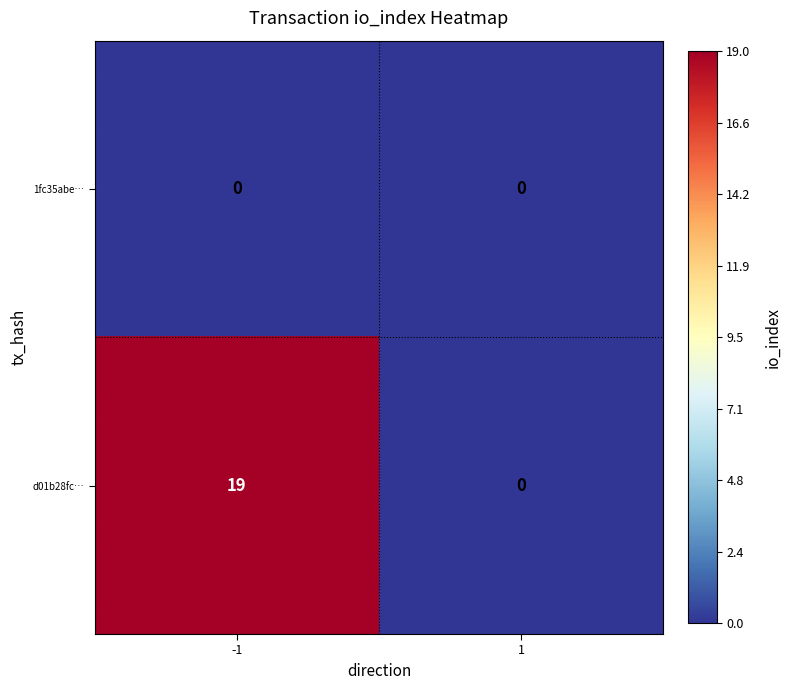

What is the total value across all series at -1?

19